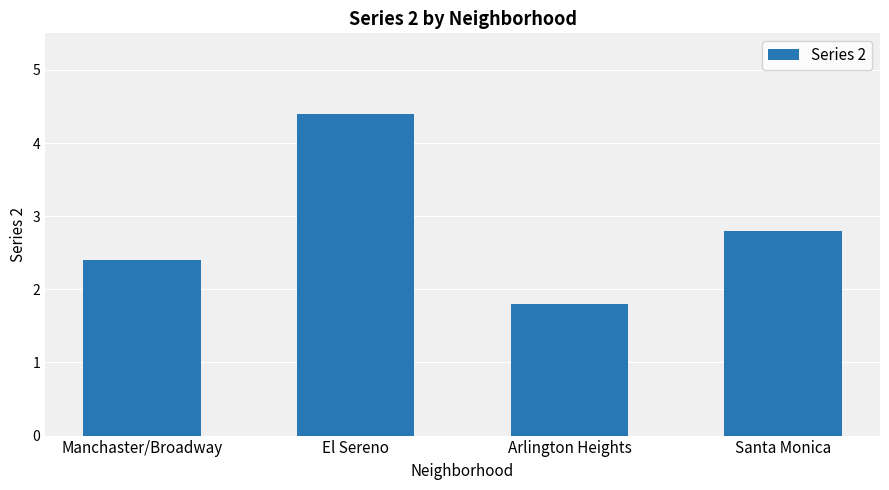

Is it true that the value at Arlington Heights is 2.7?

False